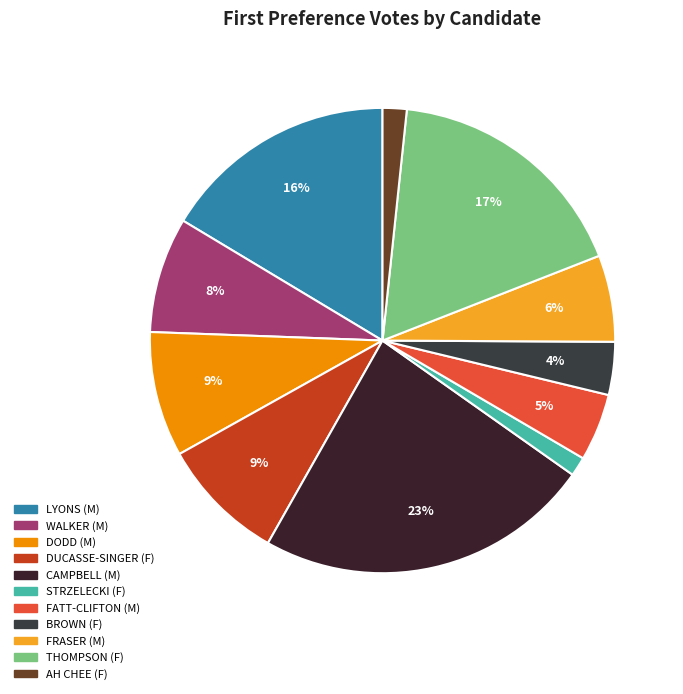

Does STRZELECKI (F) account for over 50% of the chart?

No